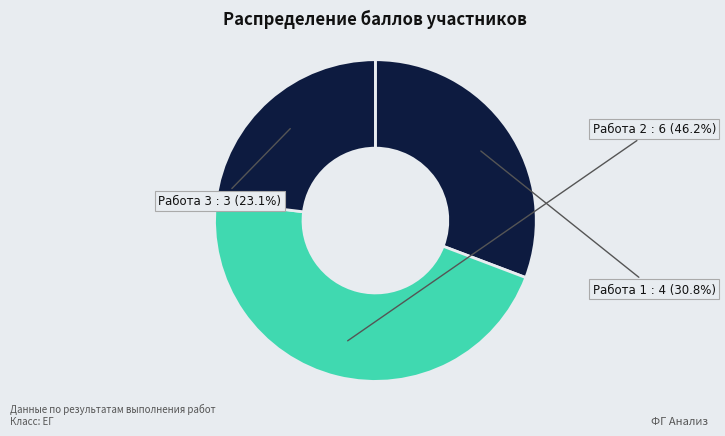

How many slices are in this pie chart?

3